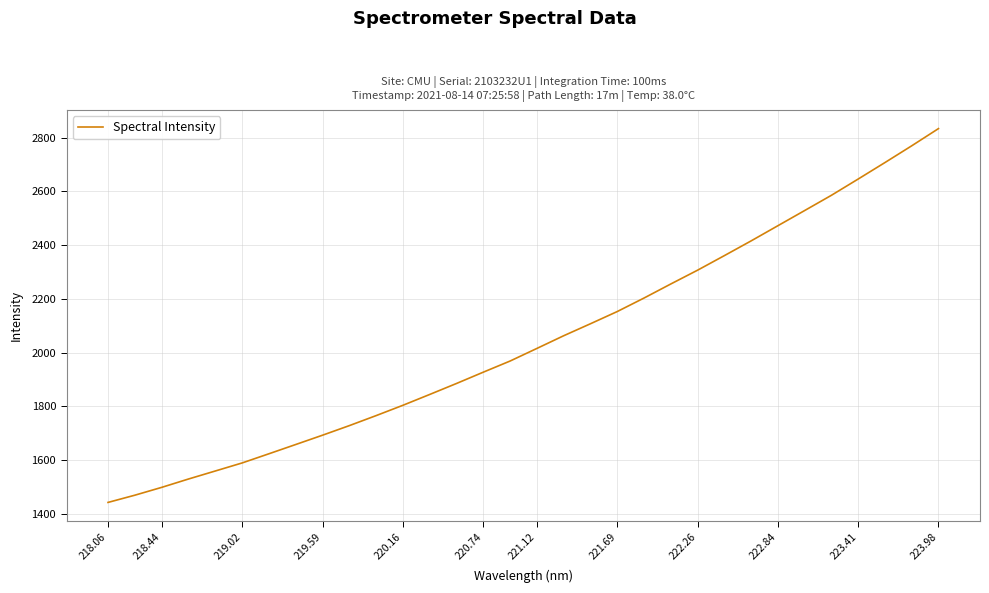

What is the greatest value displayed?

2833.8